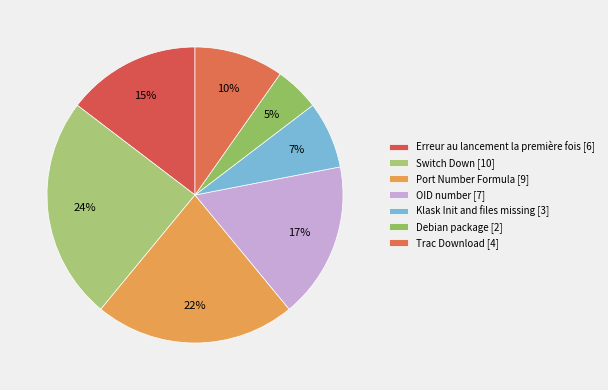

Is it true that Trac Download [4] is 21% of the pie?

False